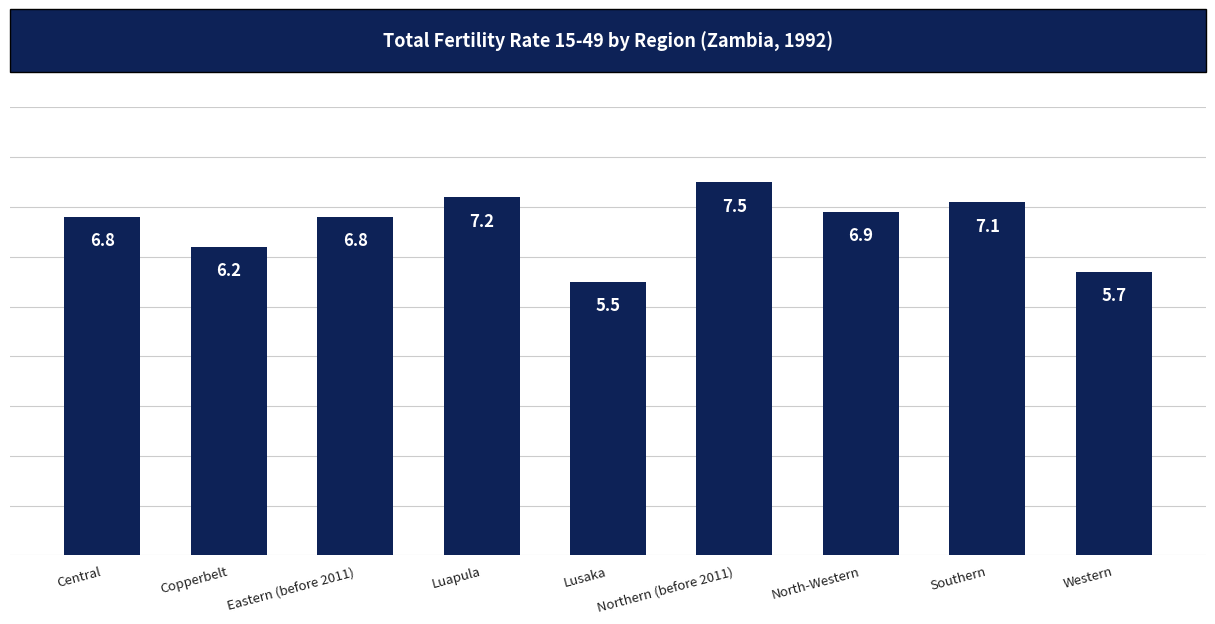

What is the label of the 4th bar from the right?

Northern (before 2011)